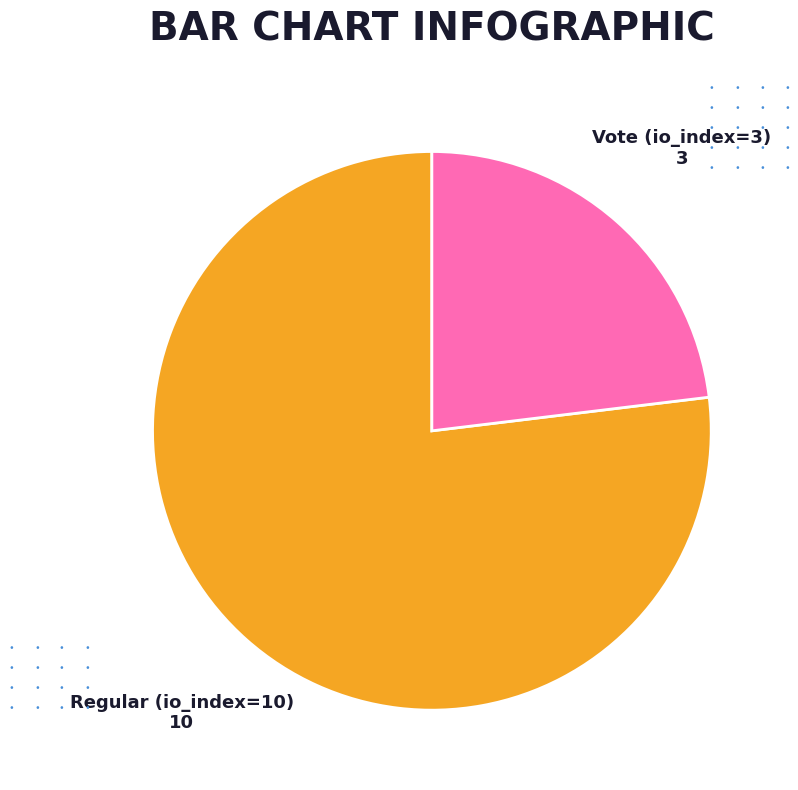

What is the majority slice?

Regular (io_index=10)